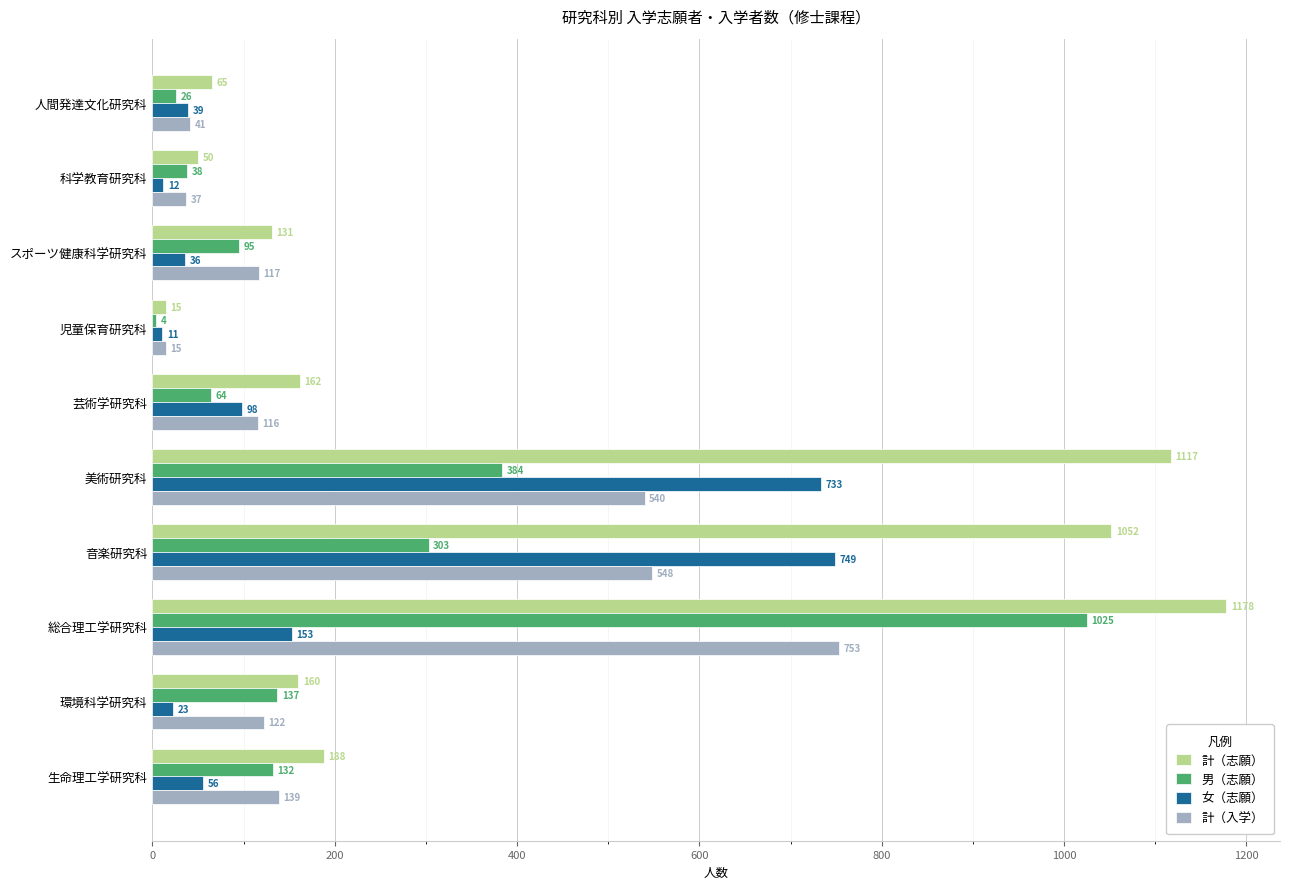

How many data points in 計（入学） are less than 122?

5